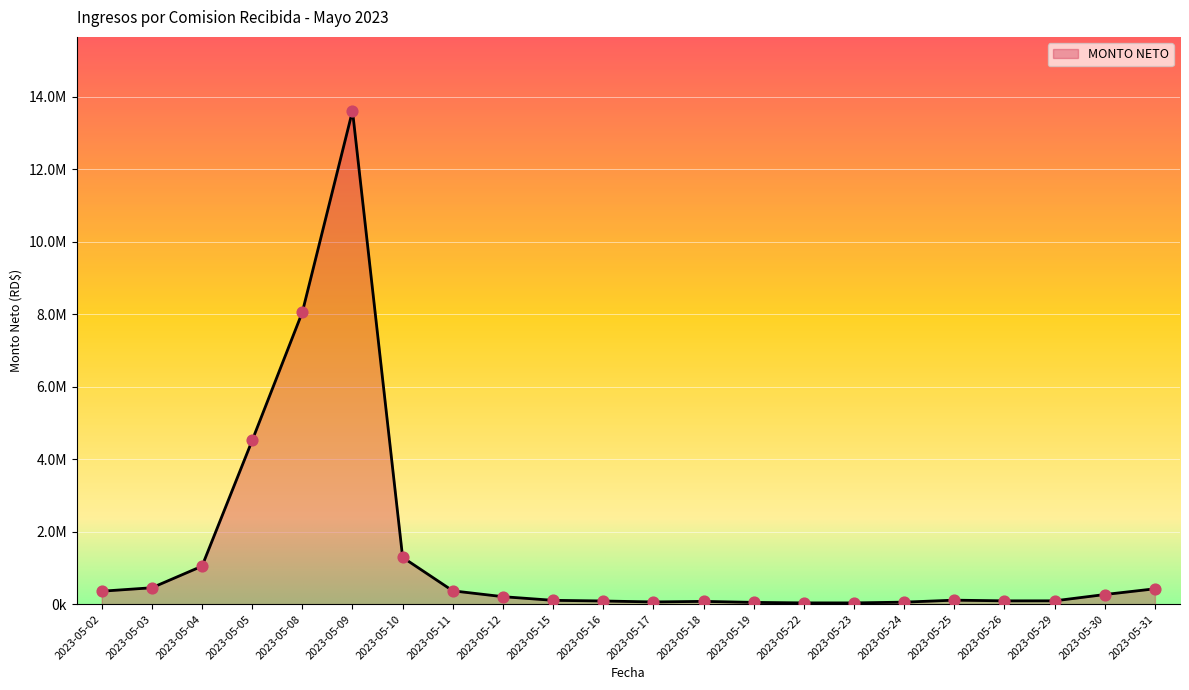

What is the change in value from 2023-05-09 to 2023-05-26?

-13523896.6